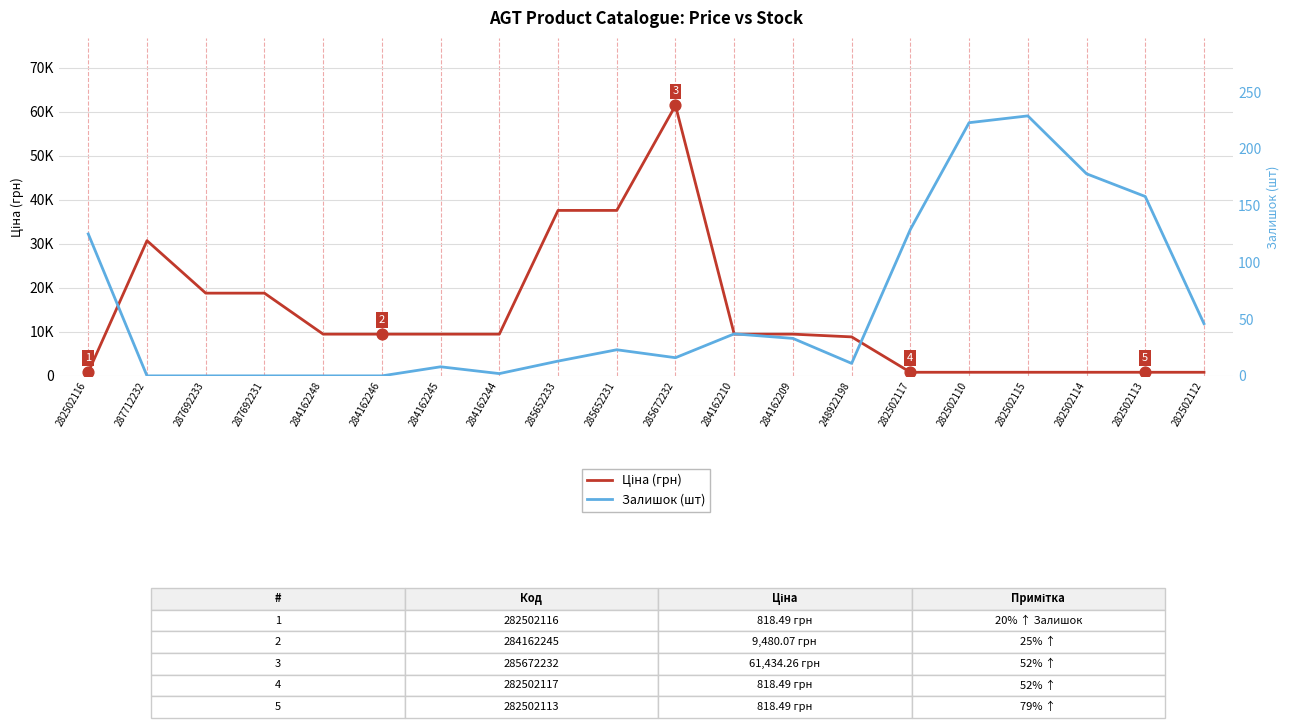

Is the value of Ціна (грн) at 285652231 greater than the value of Залишок (шт) at 285652233?

Yes